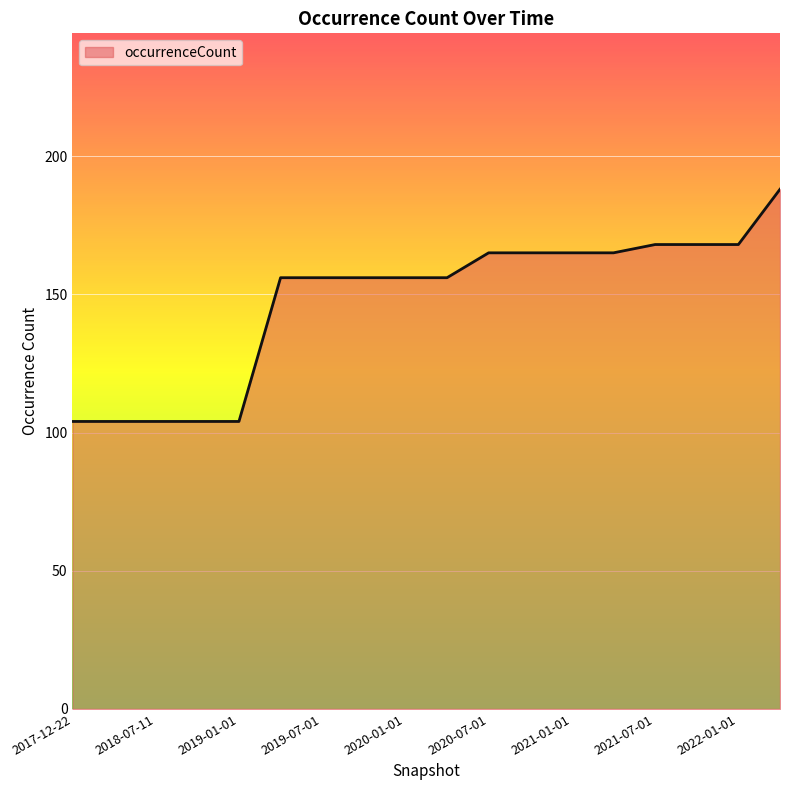

What is the greatest value displayed?

188